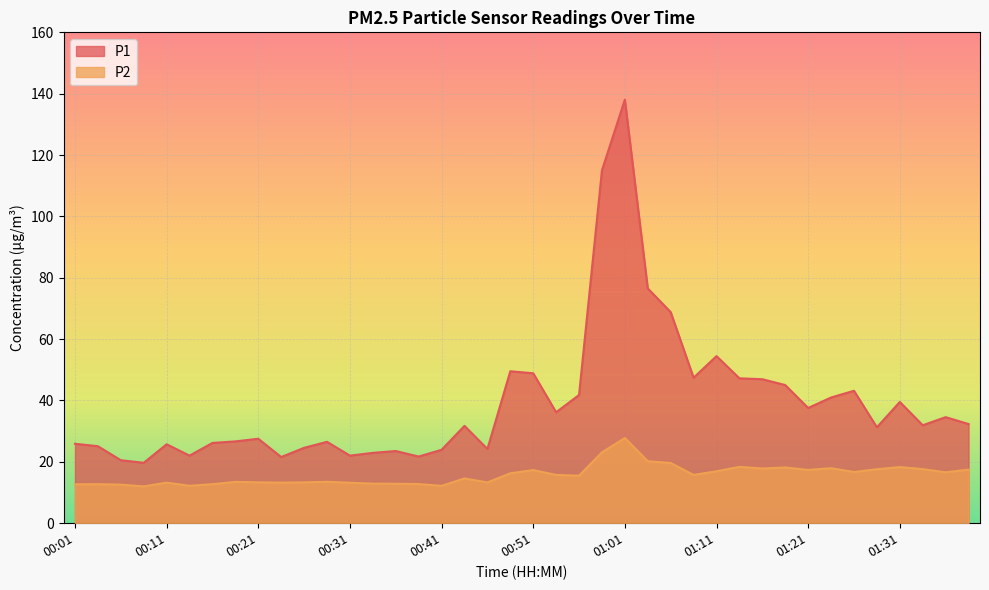

What is the value of the P2 point at the 8th from the left?

13.5